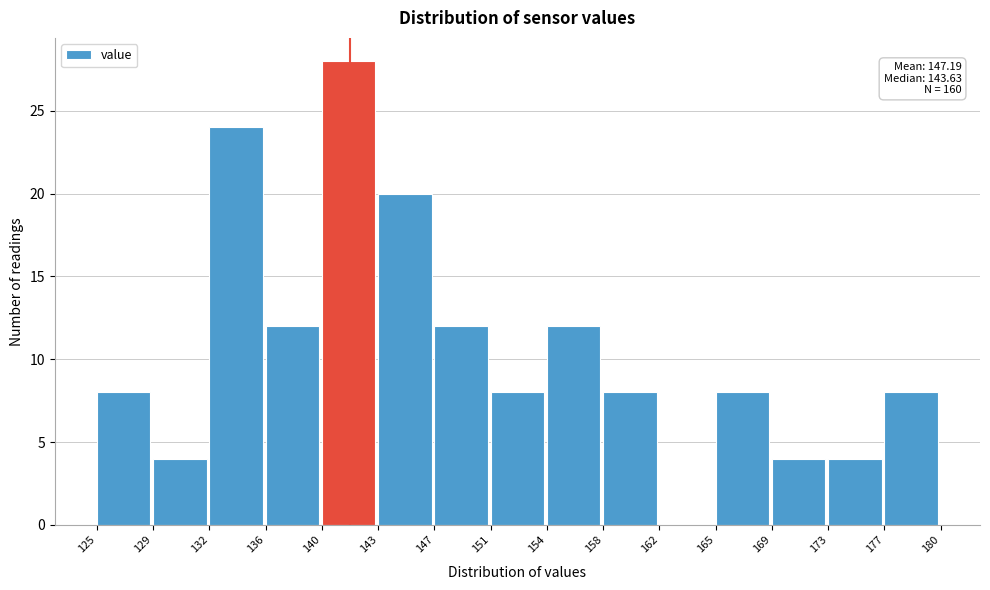

Over which range of the x-axis is the bar tallest?

140 to 143